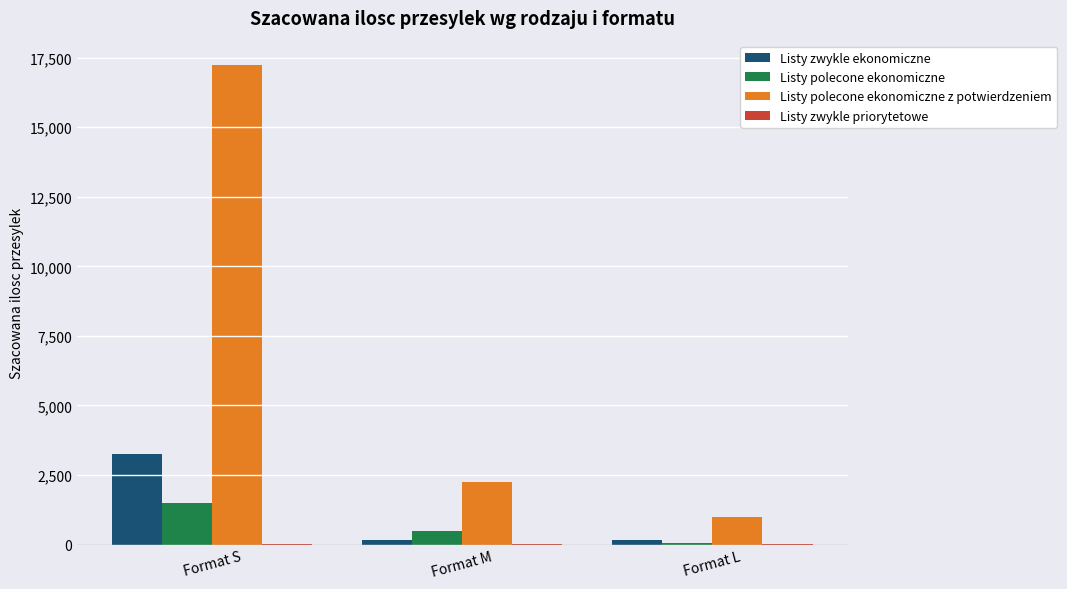

Is it true that Listy polecone ekonomiczne z potwierdzeniem equals 1000 at Format L?

True